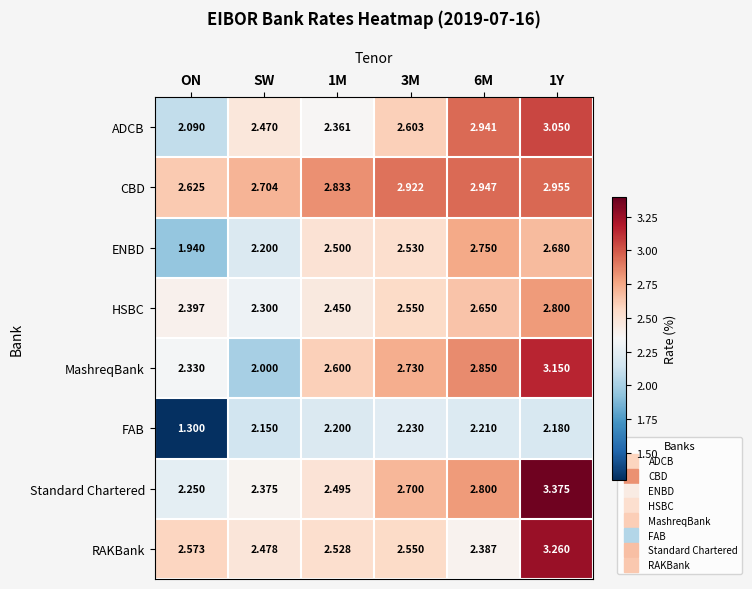

What is the total value across all series at SW?

18.7